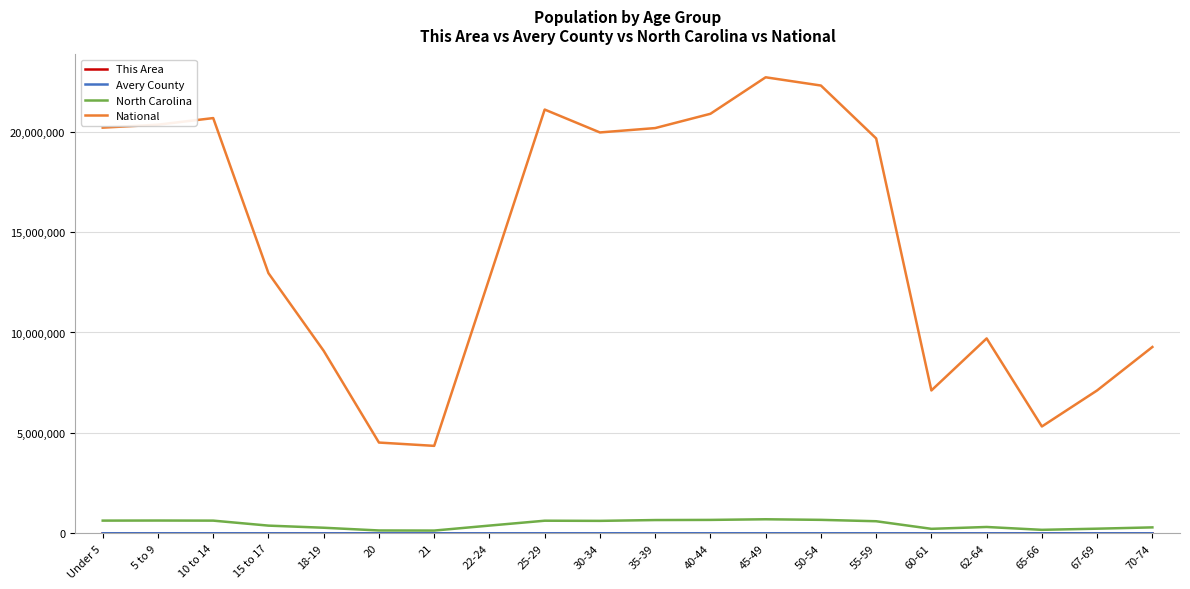

Is the value of National at 65-66 greater than the value of North Carolina at 70-74?

Yes